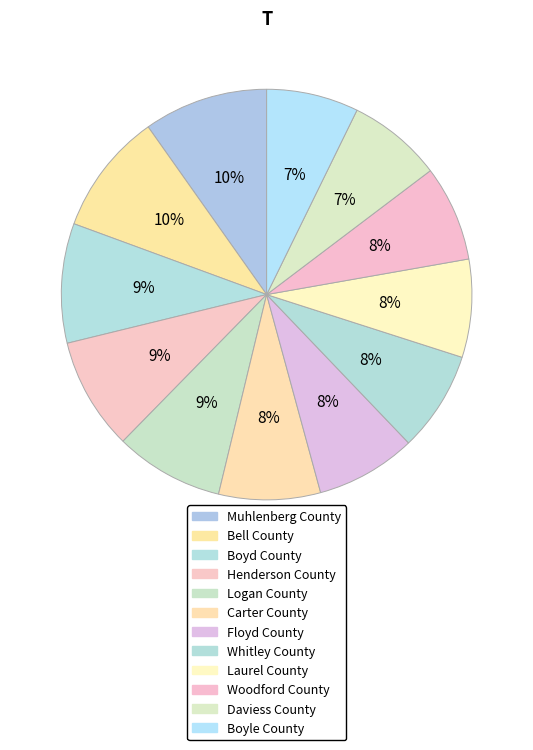

To the nearest percent, what portion does Laurel County represent?

8%